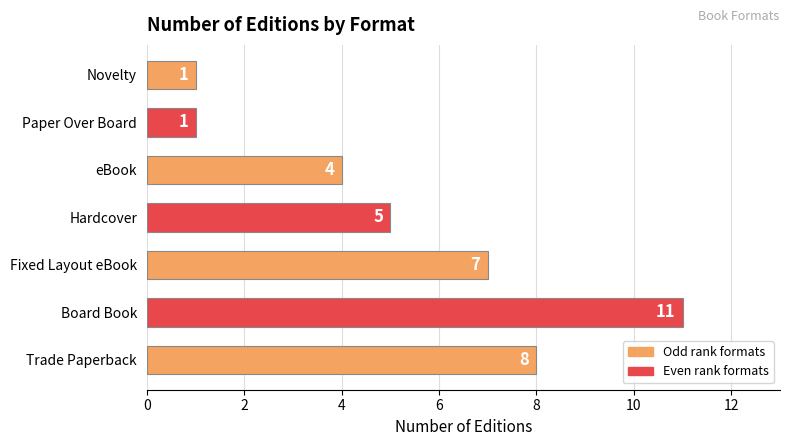

Which label corresponds to the largest value in the chart?

Board Book